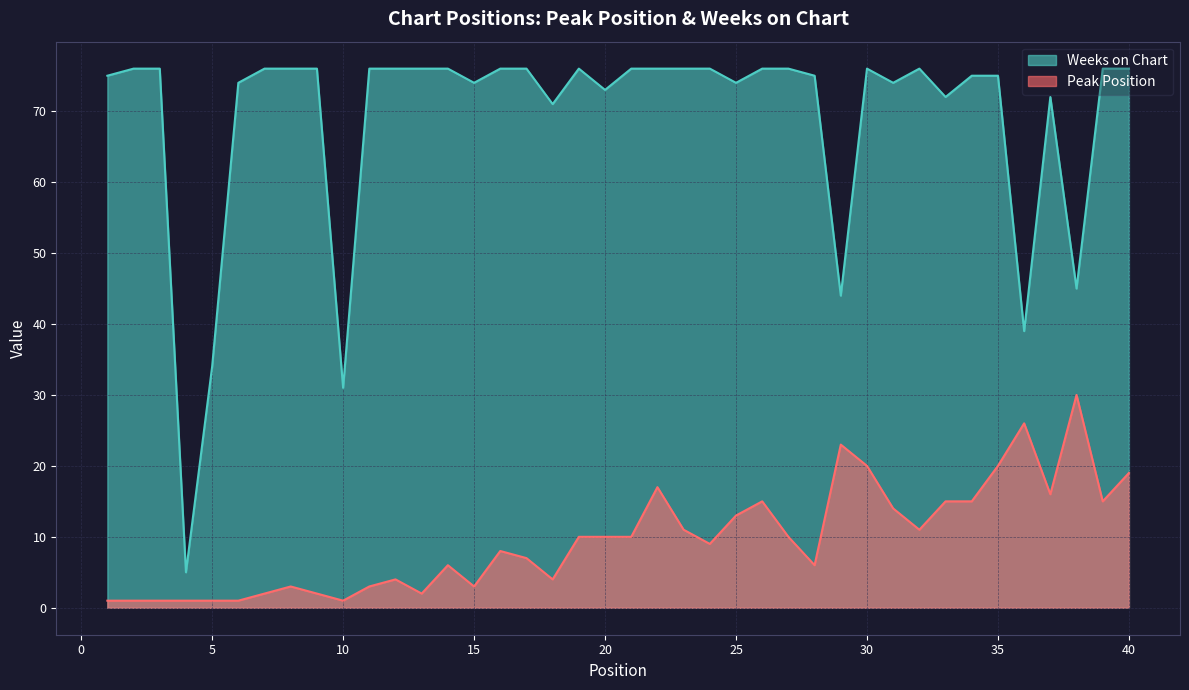

Rank the series at 21 from lowest to highest value.

Peak Position, Weeks on Chart